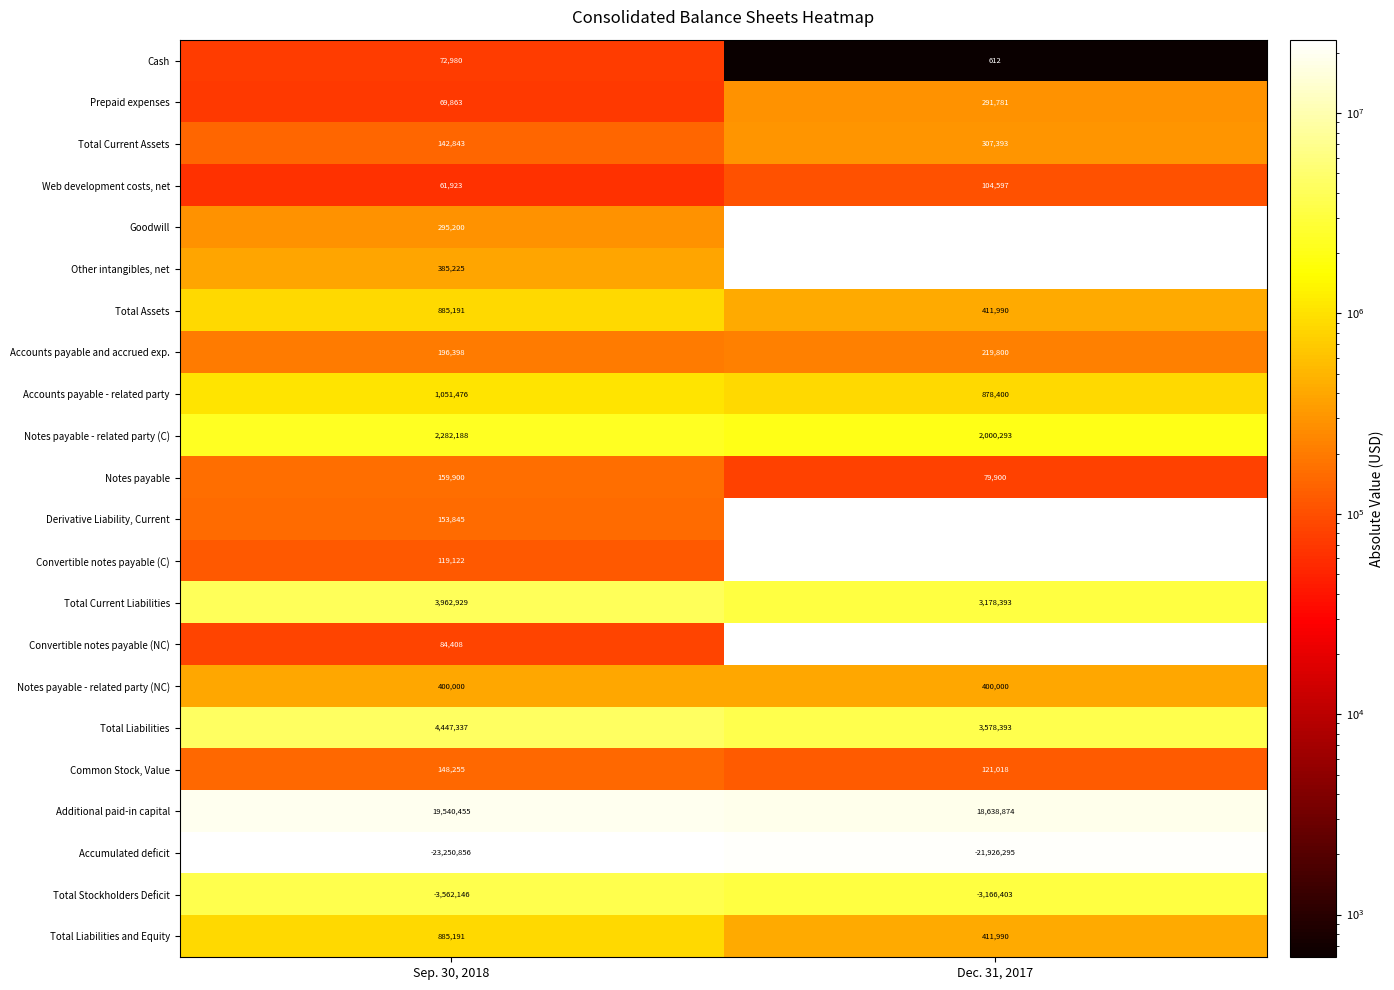

True or false: Total Stockholders Deficit has a value of -1683283 at Dec. 31, 2017.

False